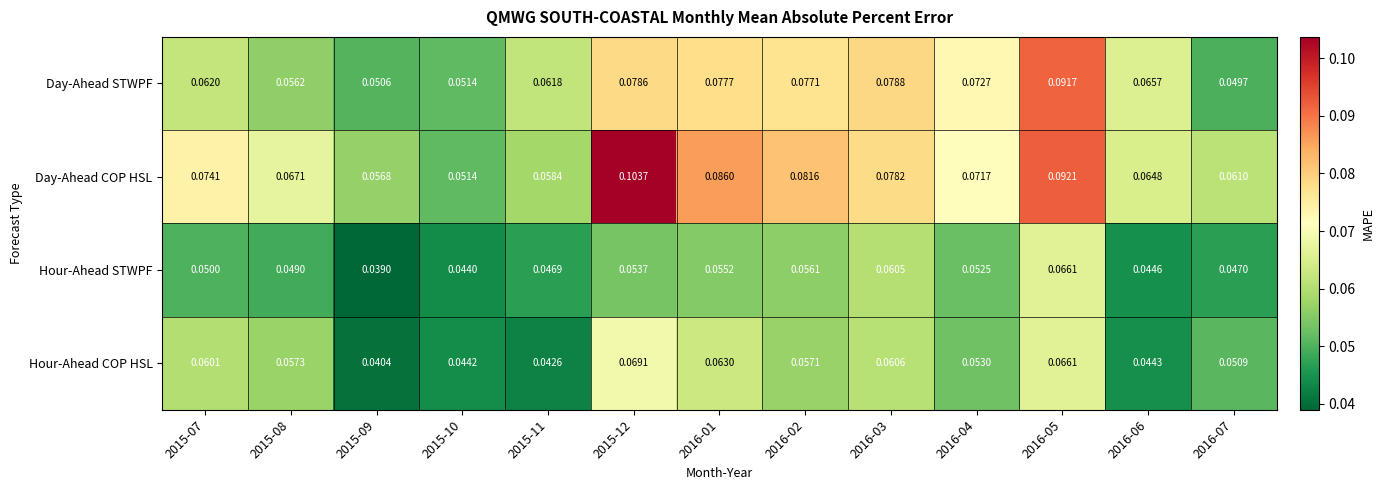

Which series has the largest total across all categories?

Day-Ahead COP HSL